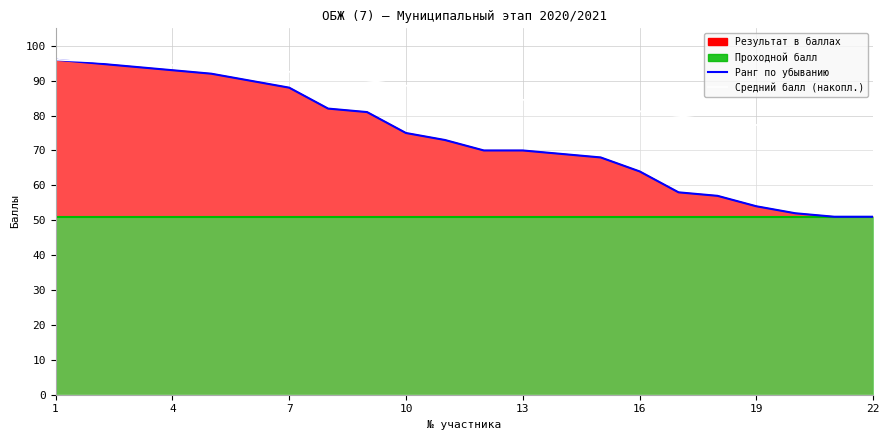

Is it true that Средний балл (накопл.) equals 24.6 at 1?

False